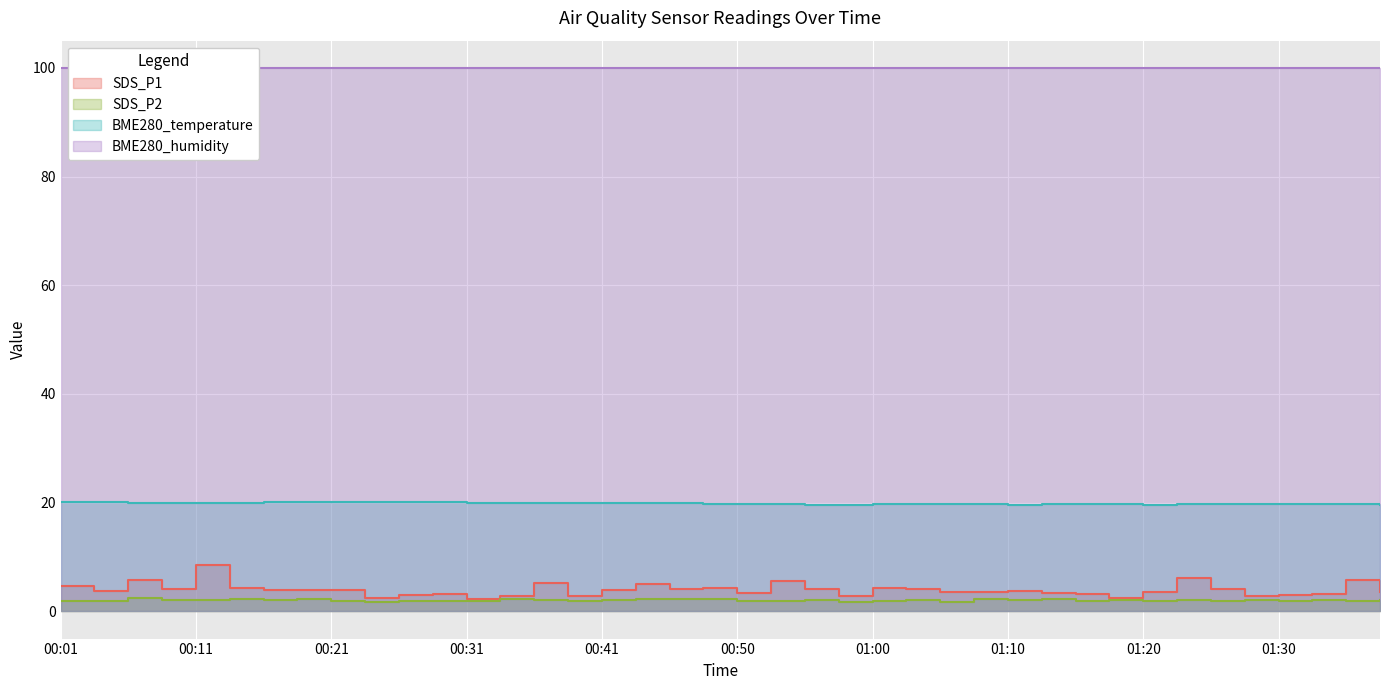

Between 00:16 and 00:58, which series saw the biggest shift?

SDS_P1